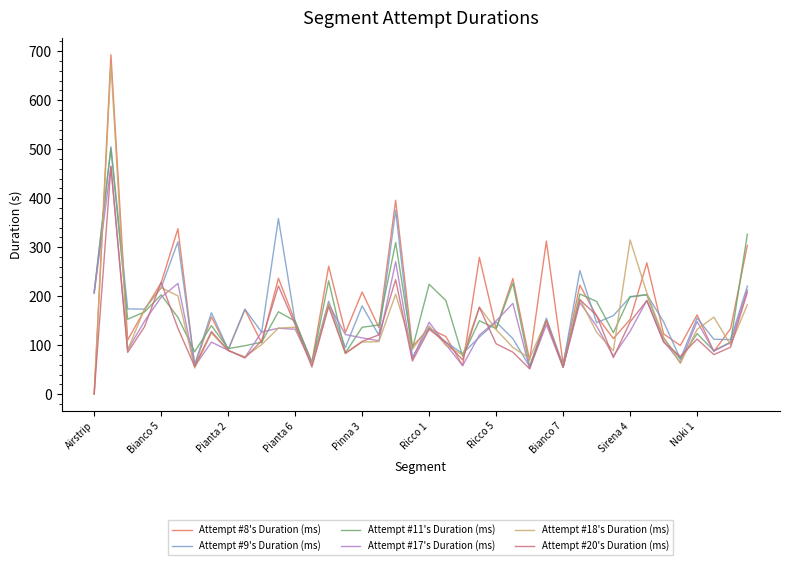

Which series has the largest range (max minus min)?

Attempt #8's Duration (ms)